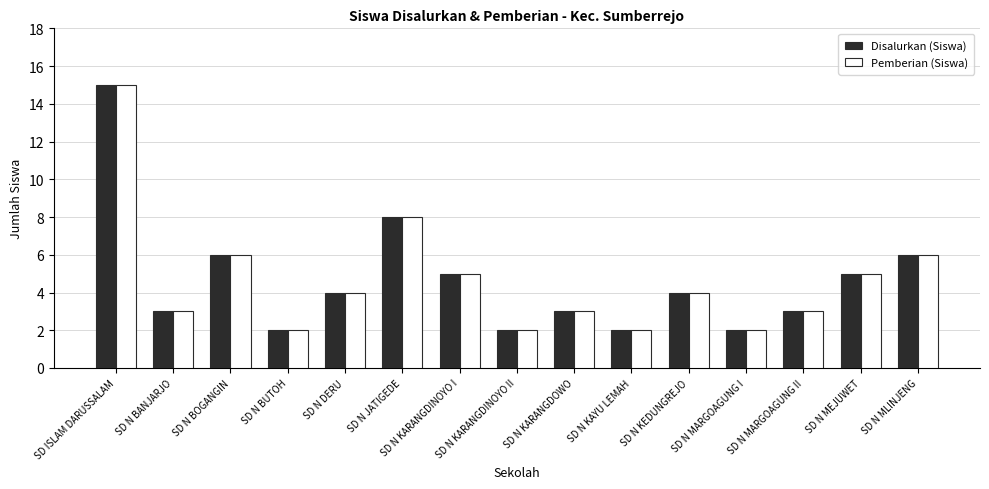

Is the value of Disalurkan (Siswa) at SD N KAYU LEMAH greater than the value of Pemberian (Siswa) at SD N MLINJENG?

No